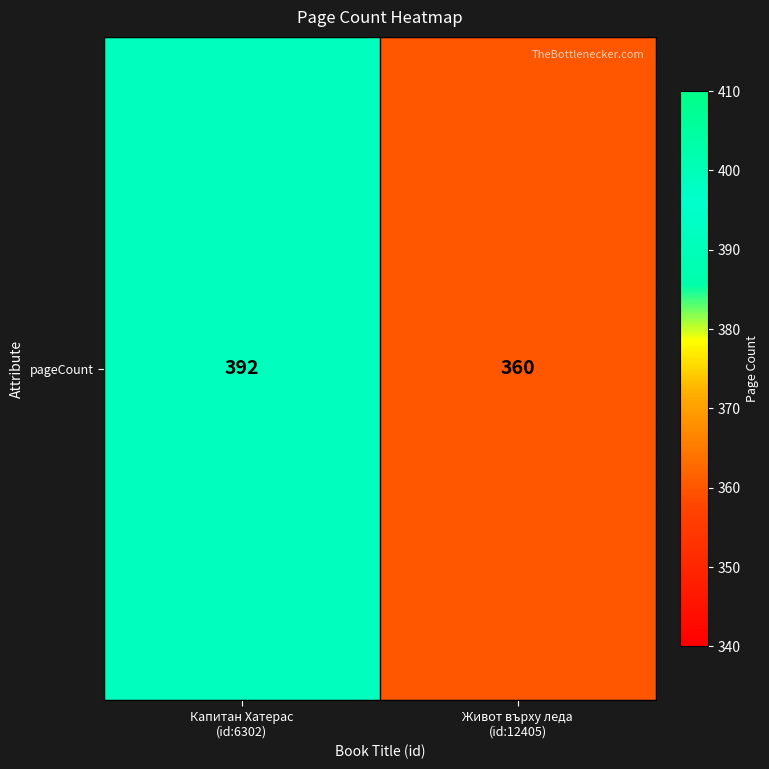

What is the smallest value displayed?

360